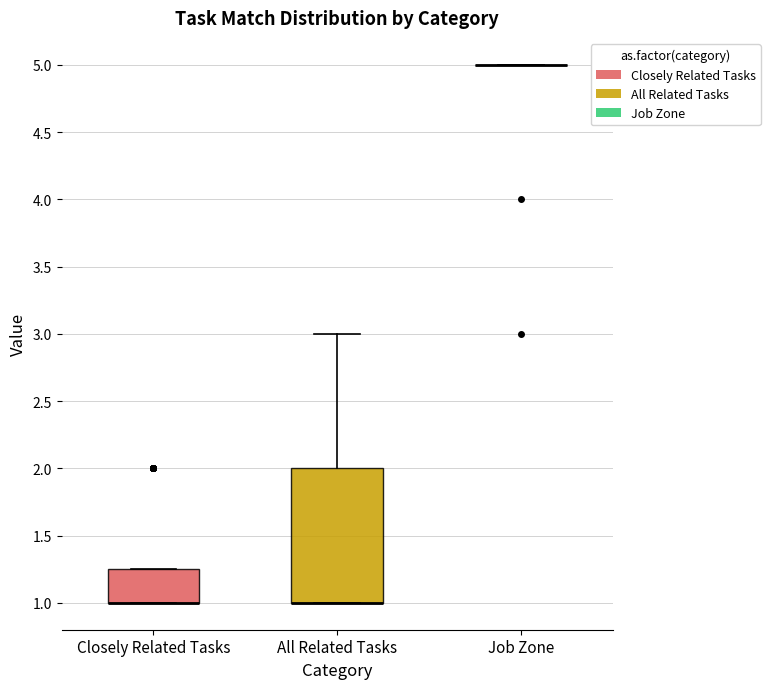

Reading left to right, transcribe this box plot: for each box, give where its median line is, the range the box spans, and where its two whiskers end, as read against the y-axis. The values are not printed on the chart, so give them approximately, as read against the axis.

Closely Related Tasks: median 1.00 (drawn on the box's lower edge), box 1.00 to 1.25, whiskers 1.00 to 1.25
All Related Tasks: median 1.00 (drawn on the box's lower edge), box 1.00 to 2.00, whiskers 1.00 to 3.00
Job Zone: box collapsed to a line at 5.00, whiskers 5.00 to 5.00